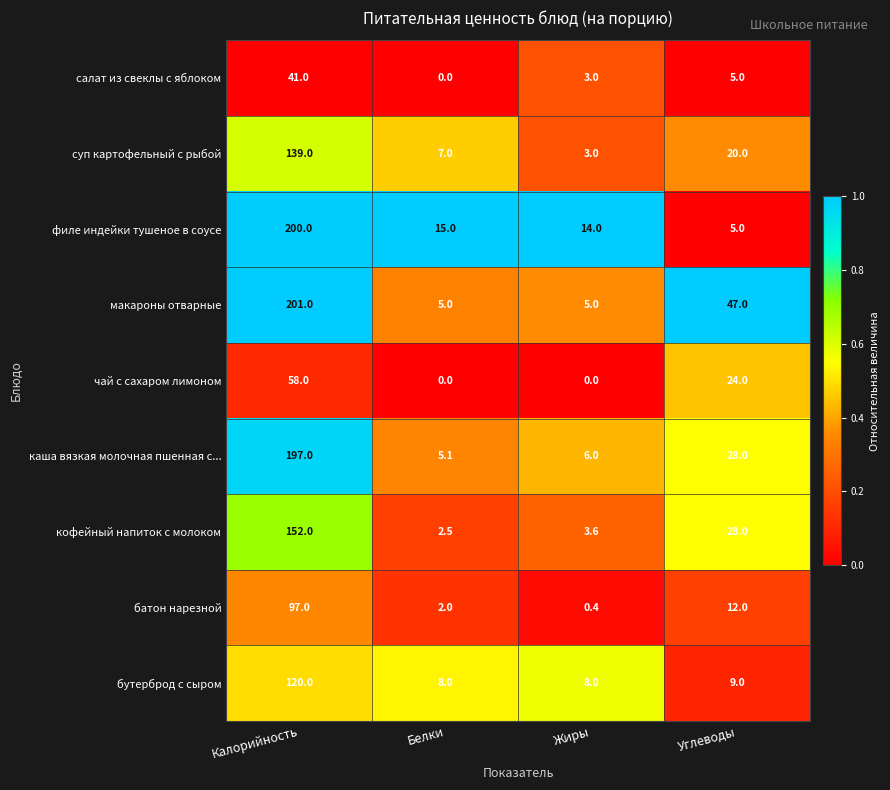

What is the sum of all батон нарезной values?

111.4